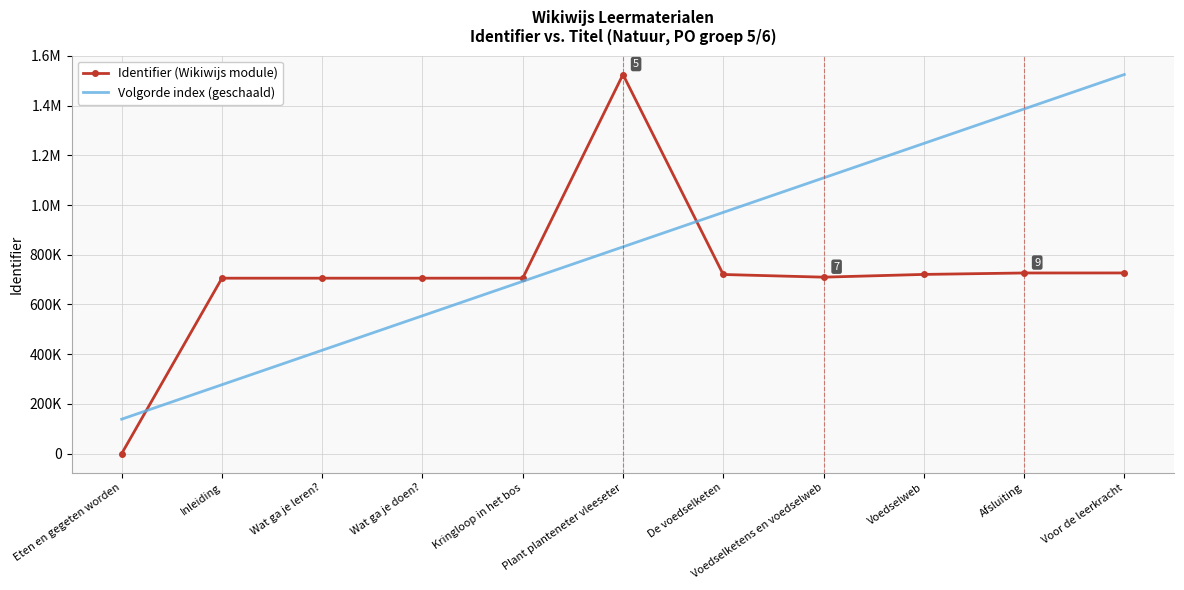

What are all the series names shown in the legend?

Identifier (Wikiwijs module), Volgorde index (geschaald)